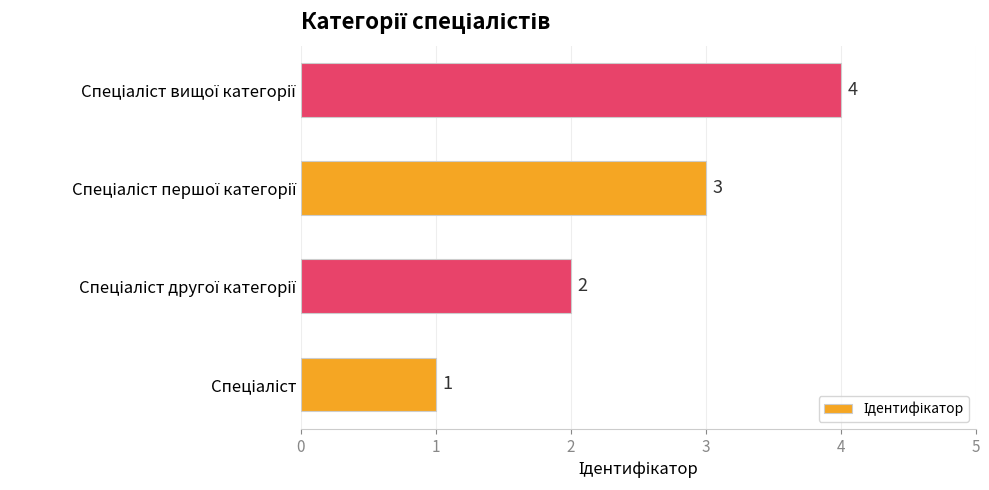

What is the sum of all values?

10